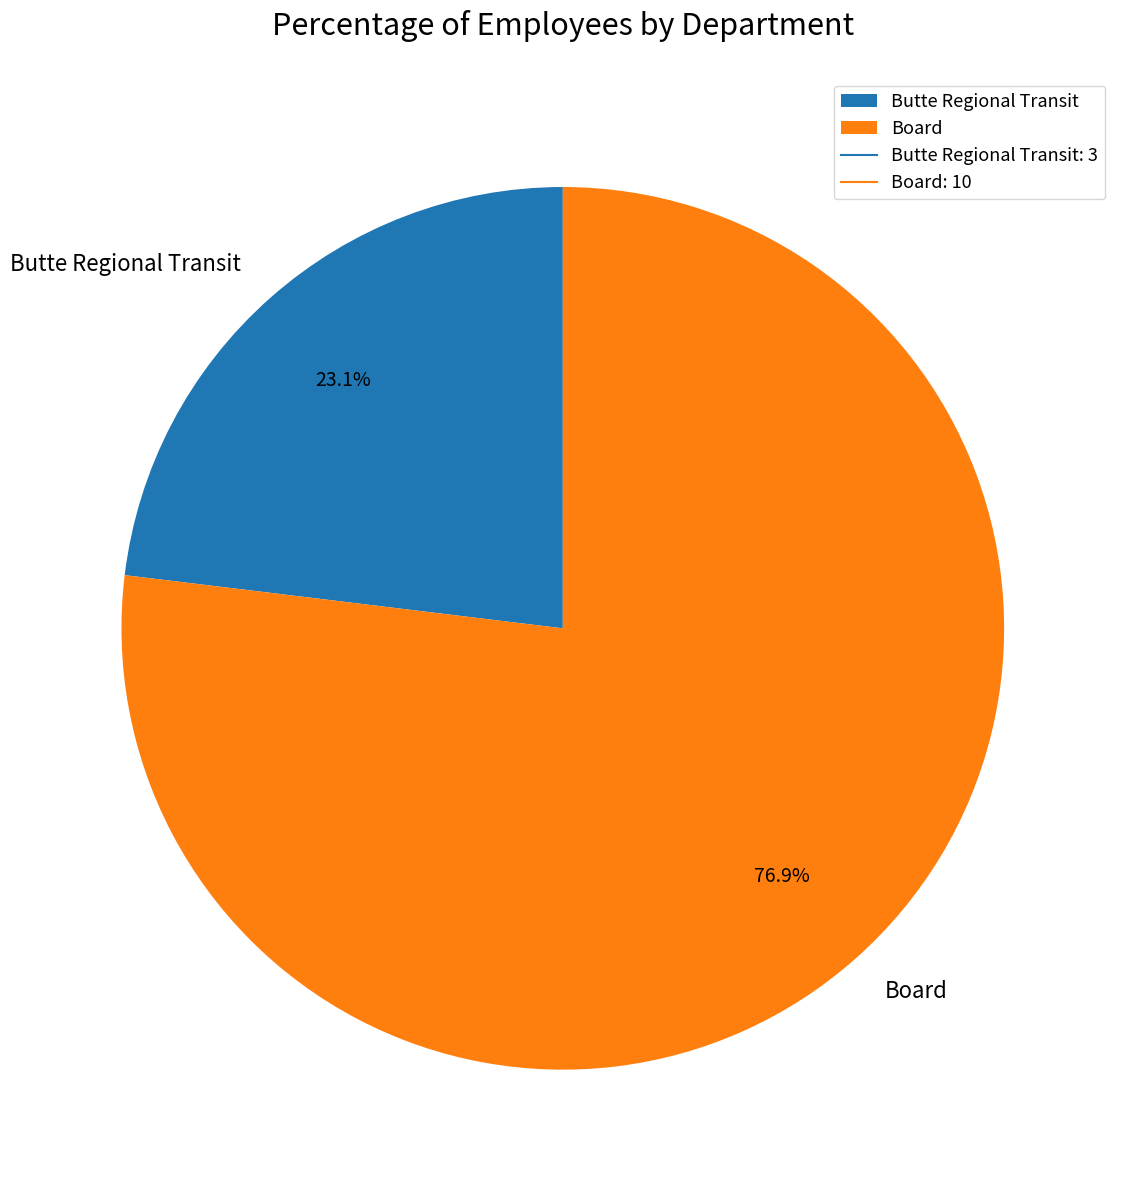

Does Board represent more than half of the total?

Yes